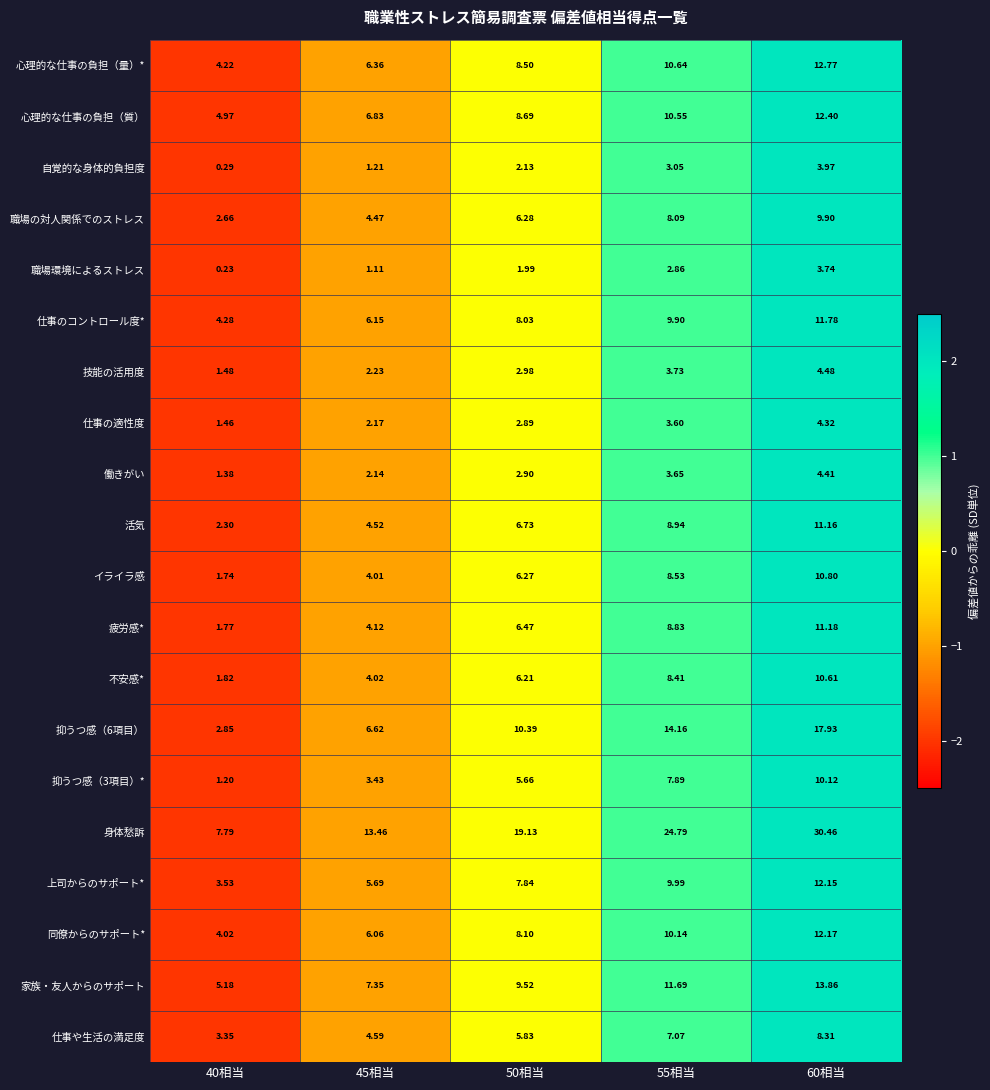

Between 40相当 and 60相当, which series saw the biggest shift?

身体愁訴